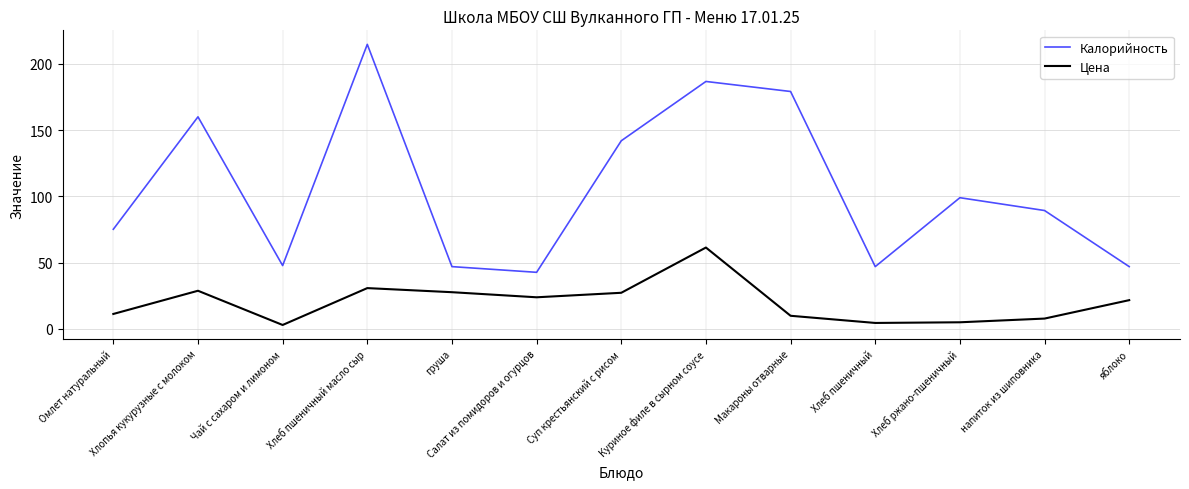

True or false: Калорийность and Цена intersect in this chart.

False